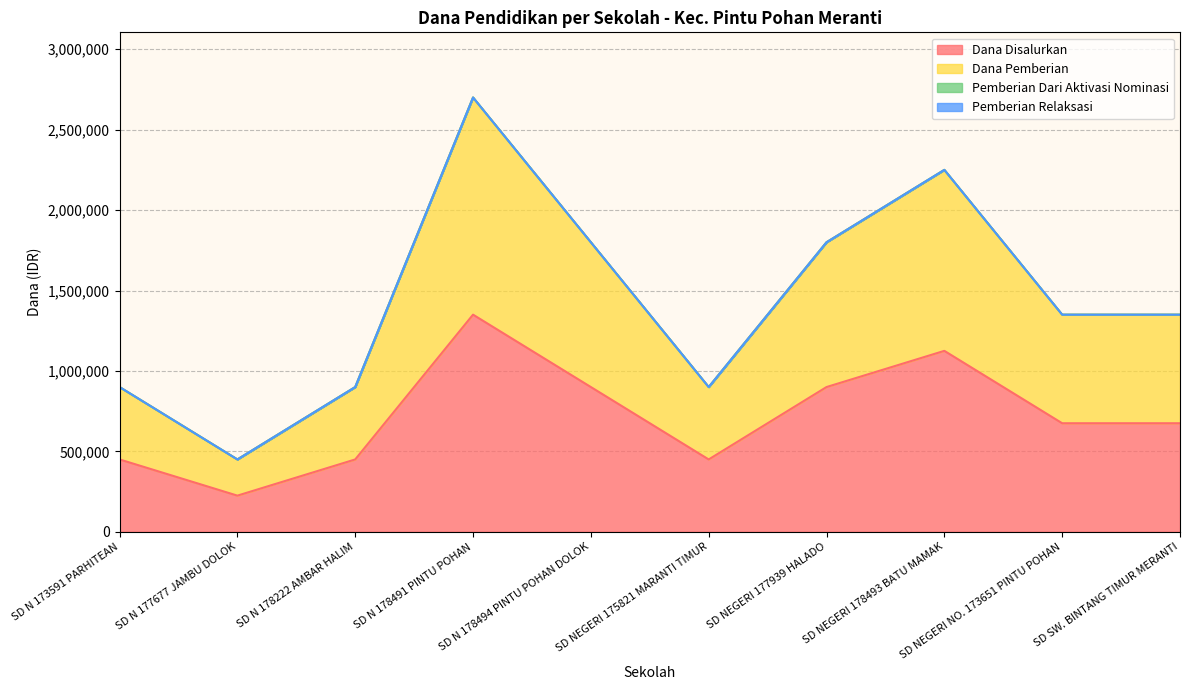

At which category does Dana Disalurkan reach its first local valley?

SD N 177677 JAMBU DOLOK